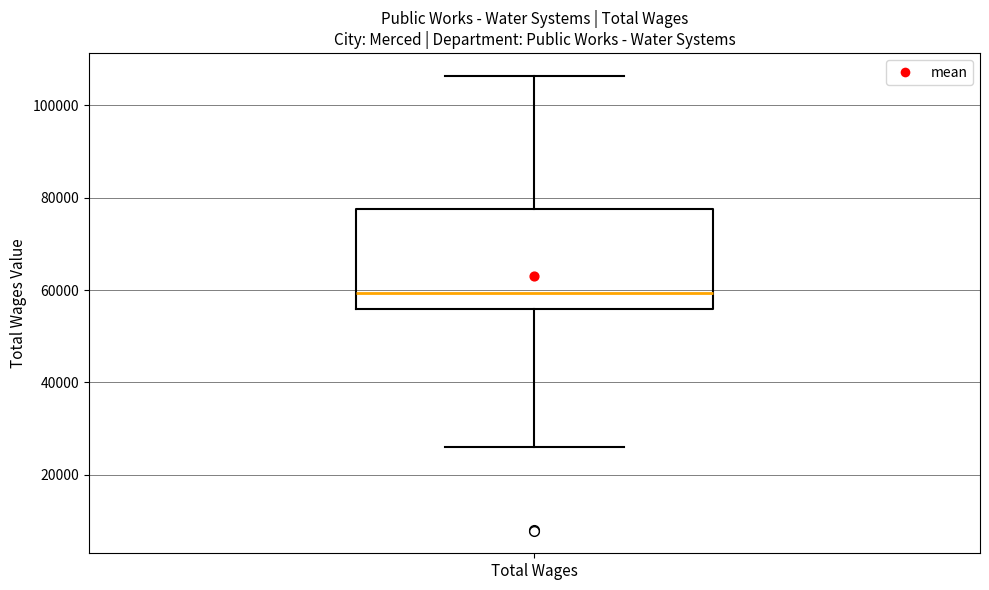

Where is the lower edge of the box for Total Wages on the y-axis? The values are not printed on the chart, so give them approximately, as read against the axis.

56000